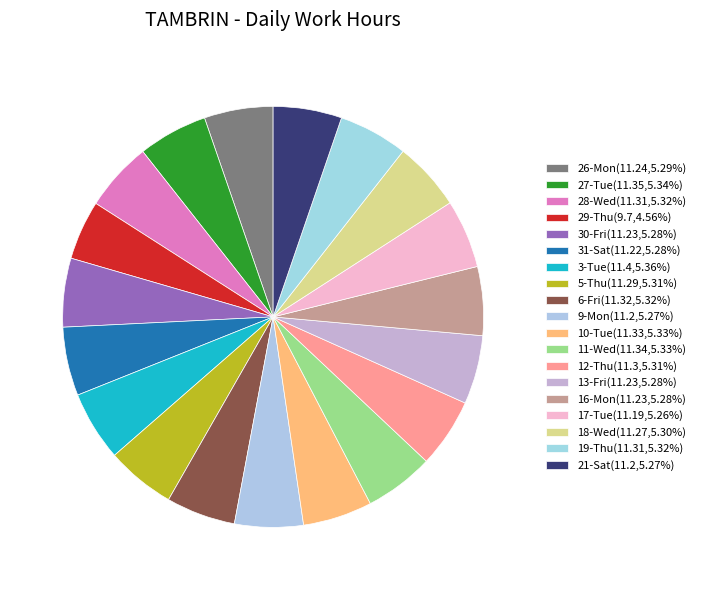

Is 28-Wed the majority of the pie?

No